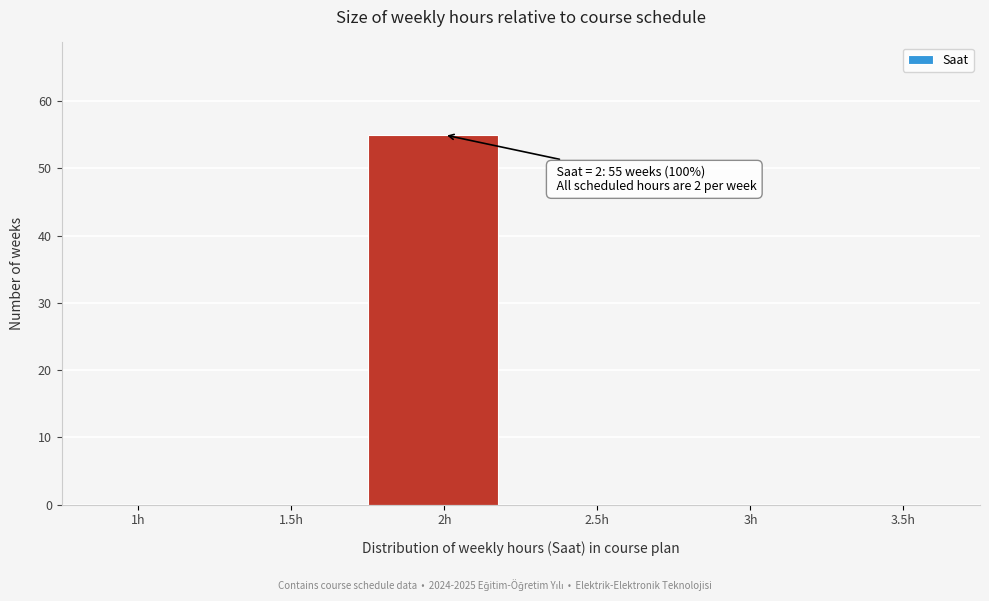

Reading left to right, transcribe all the data shown in this chart.

1h=0	1.5h=0	2h=55	2.5h=0	3h=0	3.5h=0